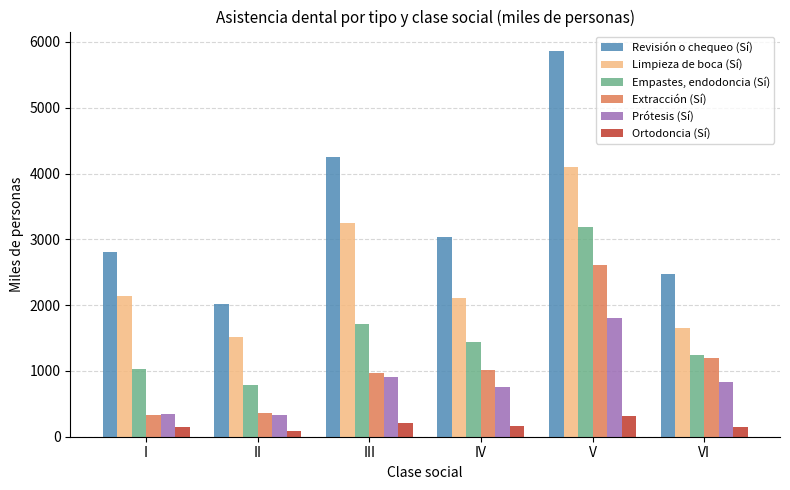

The value of Extracción (Sí) at III is 1679.5. True or false?

False